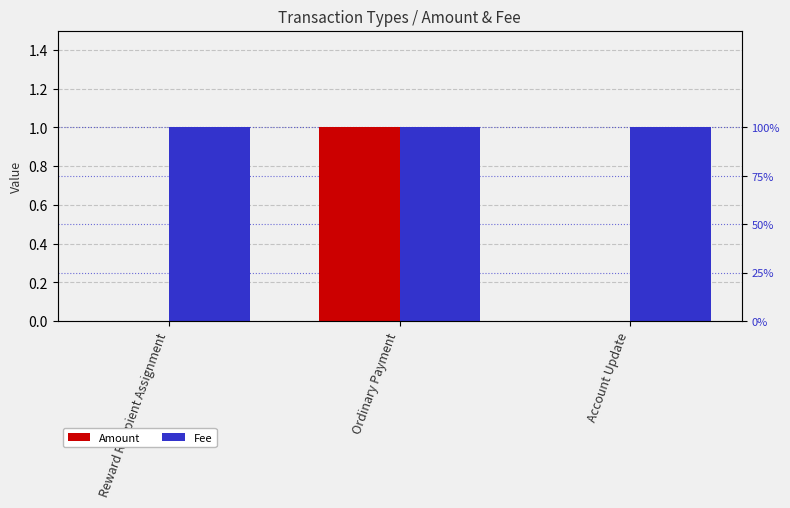

List the series in order of their overall mean, lowest first.

Amount, Fee